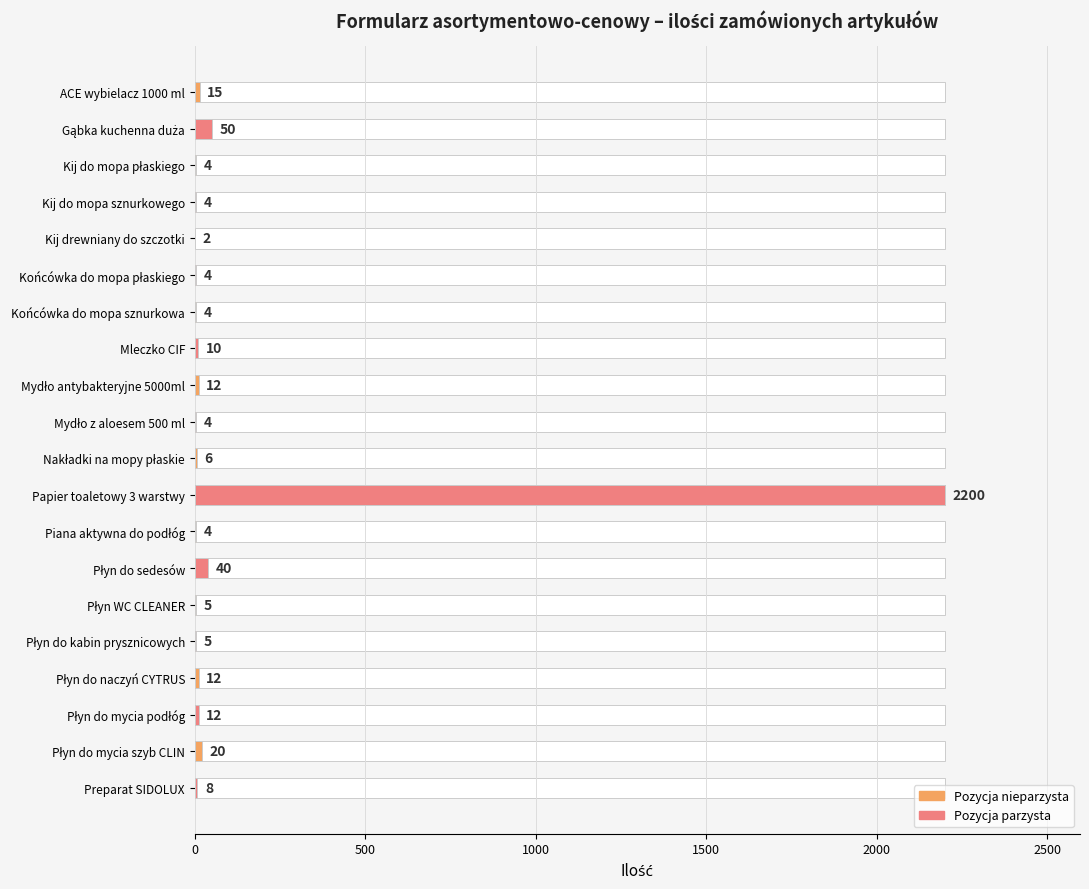

What is the smallest value displayed?

2